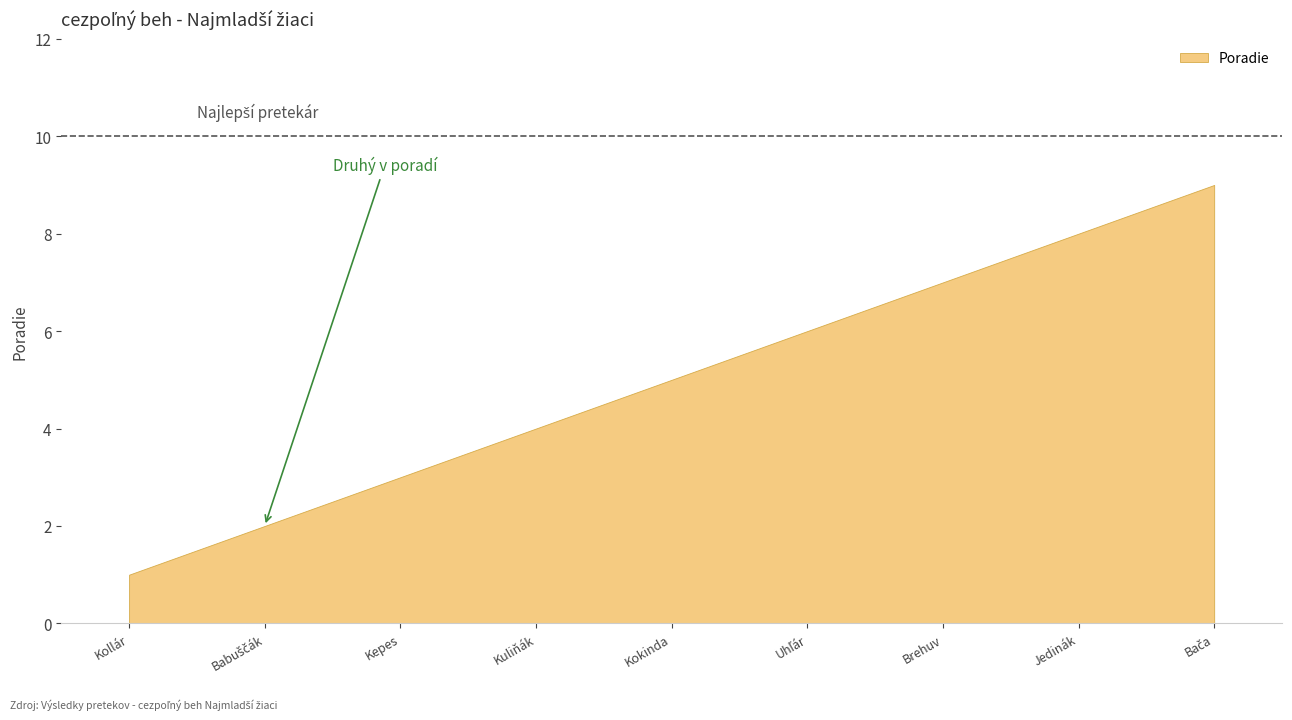

Reading left to right, list all the values displayed in this chart.

Kollár Matej=1	Babuščák Tomáš=2	Kepes Peter=3	Kuliňák Patrik=4	Kokinda Samuel=5	Uhľár Matej=6	Brehuv Jakub=7	Jedinák Jakub=8	Bača Daniel=9